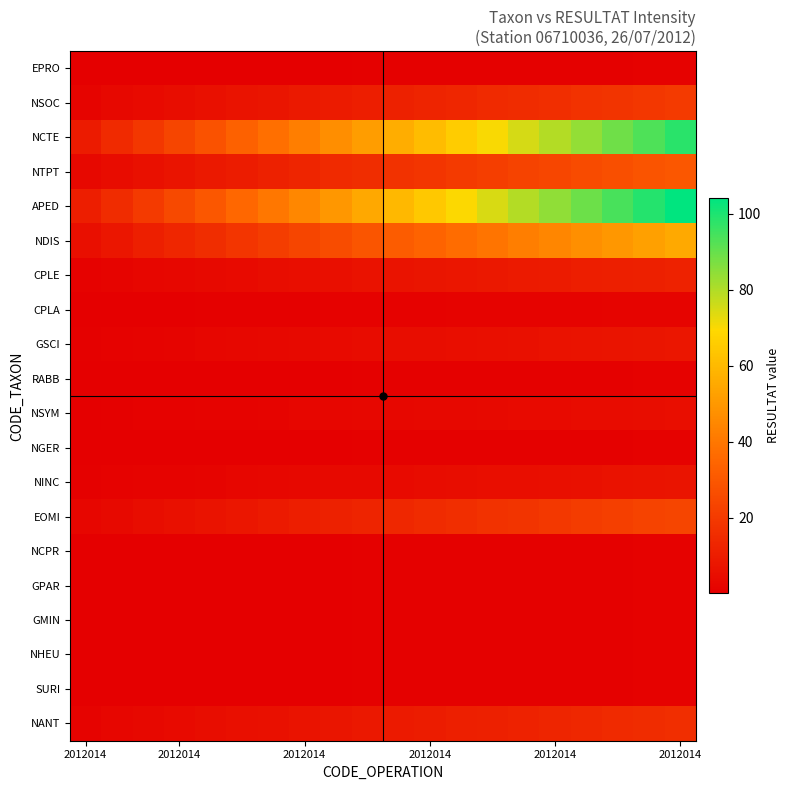

What is the greatest value displayed?

104.0